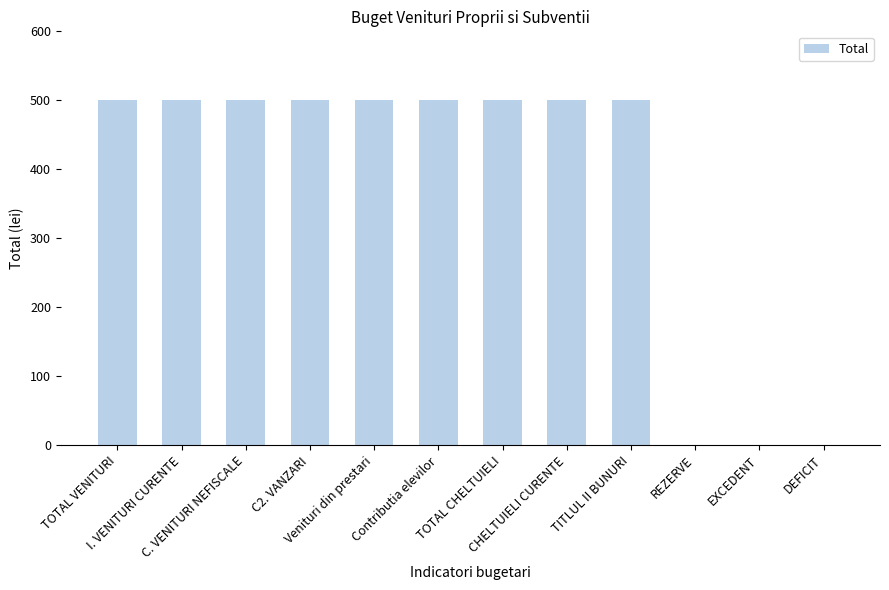

What is the sum of all values?

4500